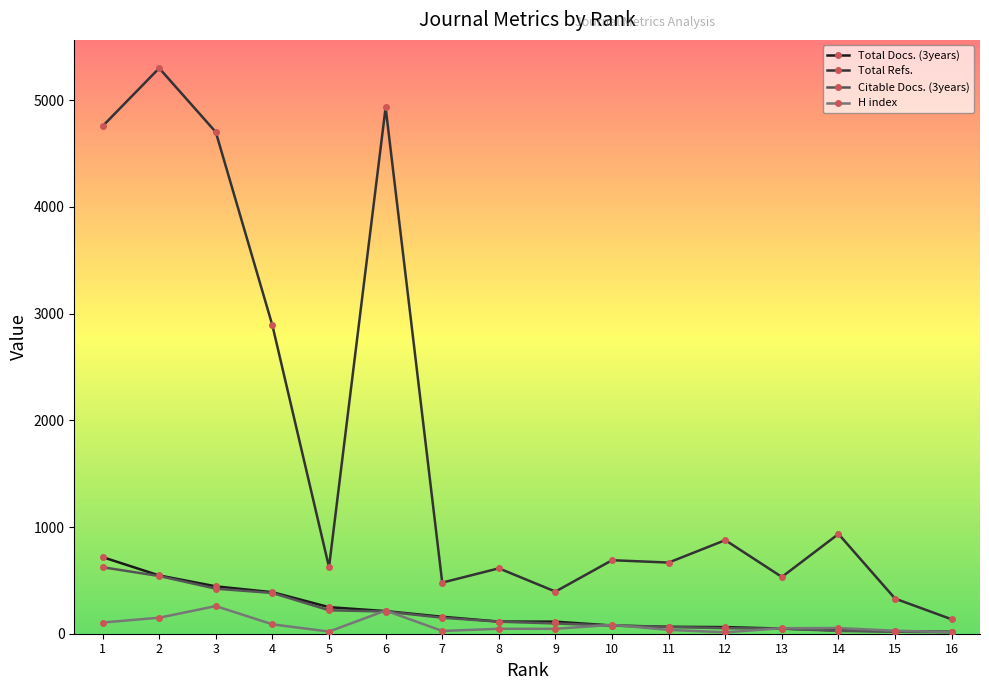

Which series has the largest total across all categories?

Total Refs.